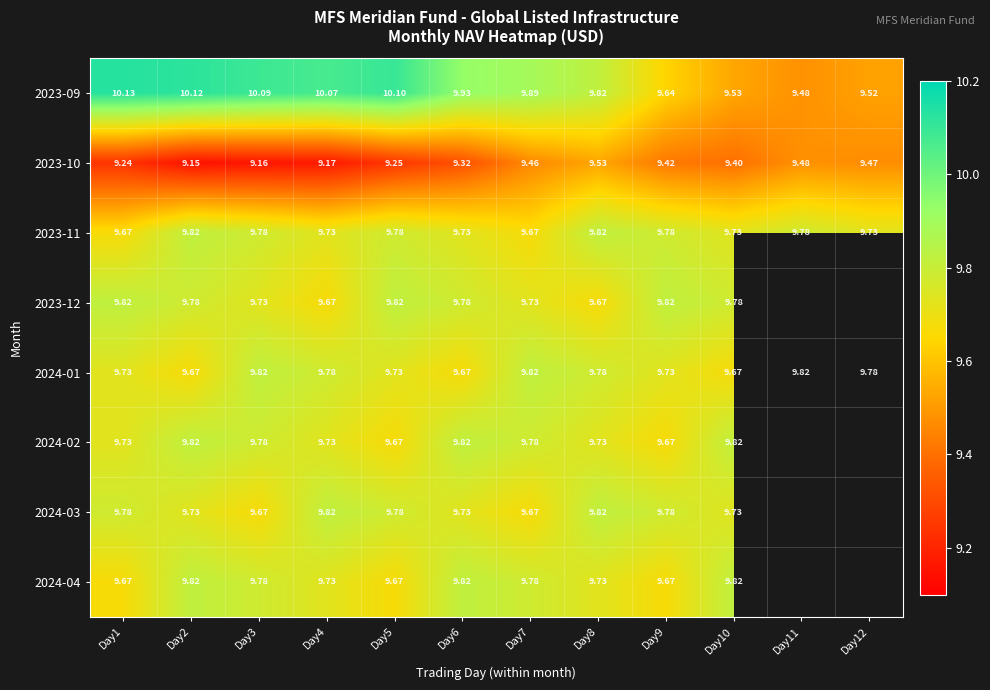

What is the sum of the 2023-10 values at Day4 and Day10?

18.6